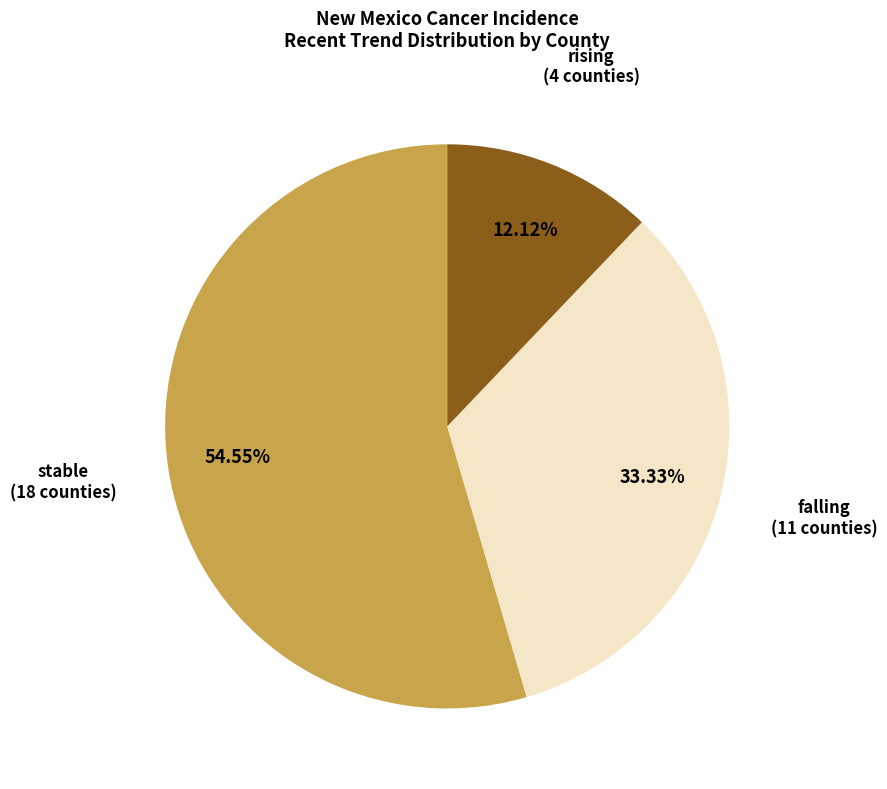

Is it true that stable is 41% of the pie?

False